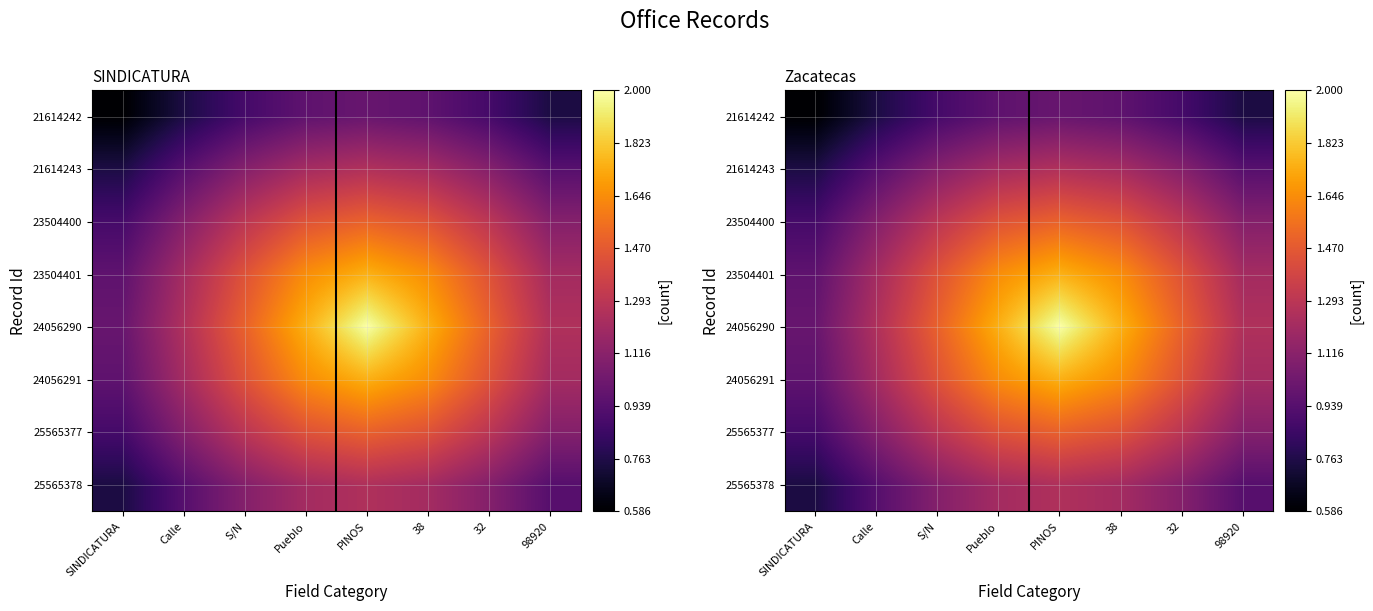

At which category is the sum across all series the highest?

PINOS